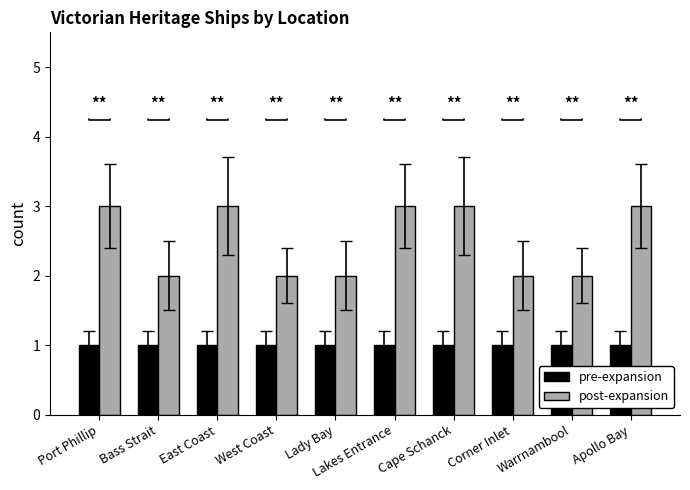

How many bars are there in each group?

2